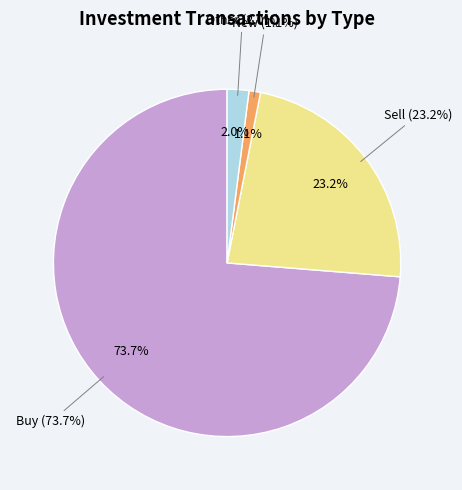

Does Other account for over 50% of the chart?

No